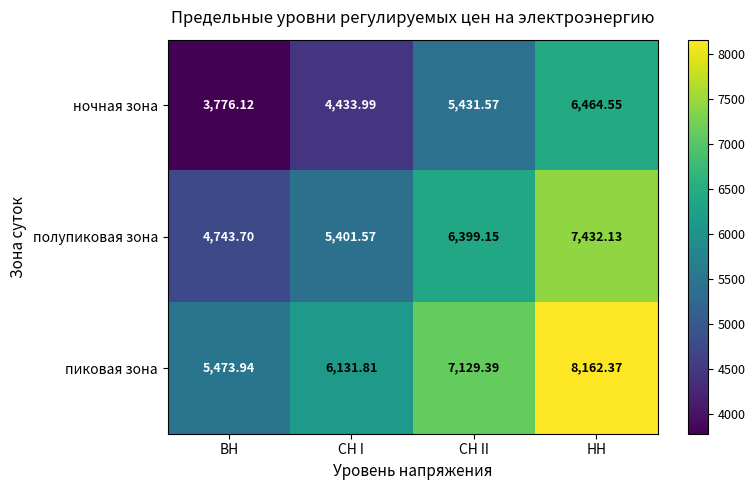

Which series has the largest total across all categories?

пиковая зона